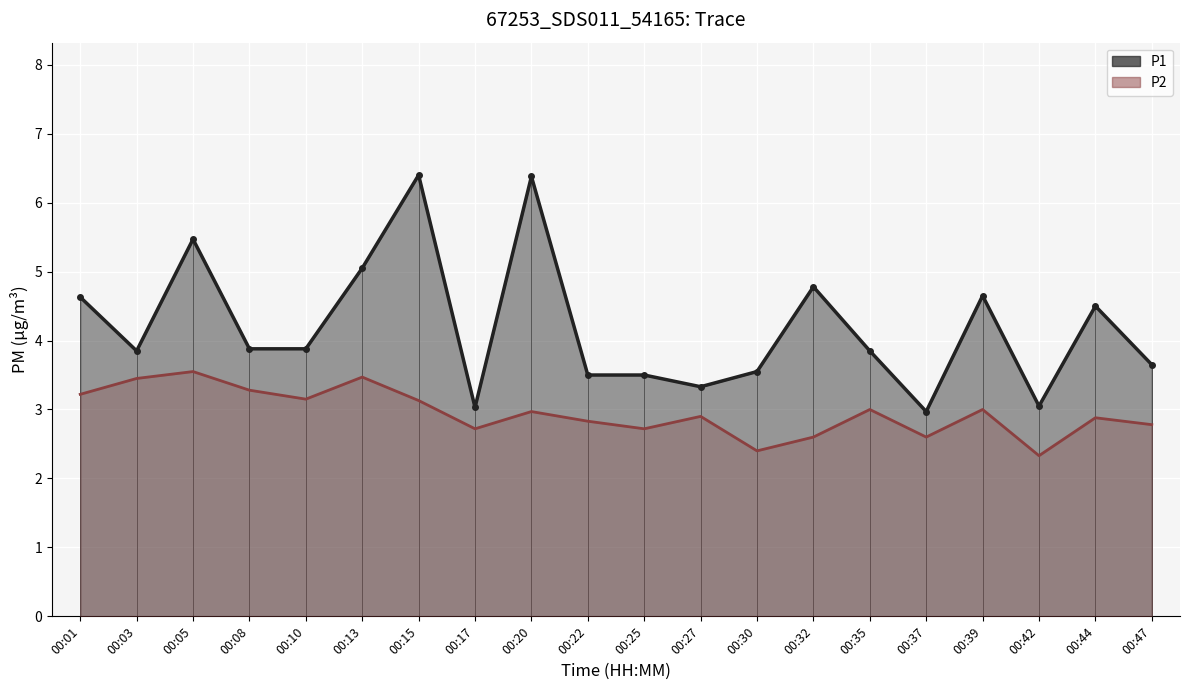

Rank the categories by P1 value from lowest to highest.

00:37, 00:17, 00:42, 00:27, 00:22, 00:25, 00:30, 00:47, 00:03, 00:35, 00:08, 00:10, 00:44, 00:01, 00:39, 00:32, 00:13, 00:05, 00:20, 00:15